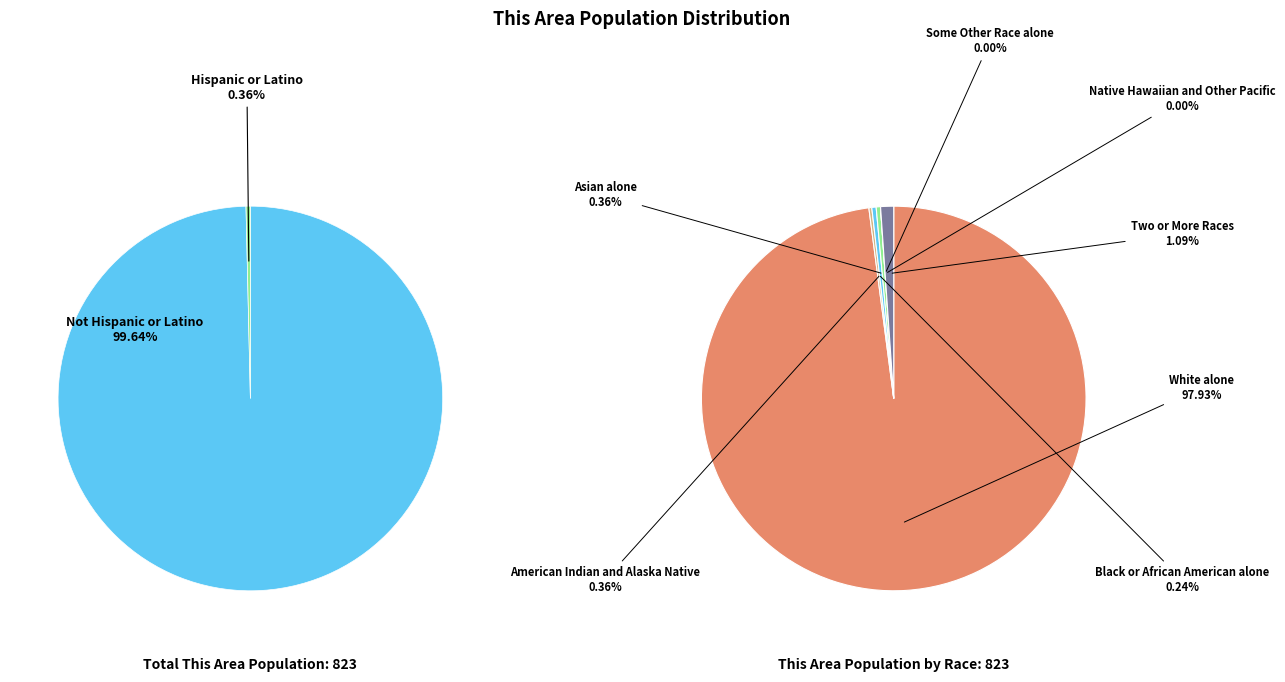

How many slices are in this pie chart?

7